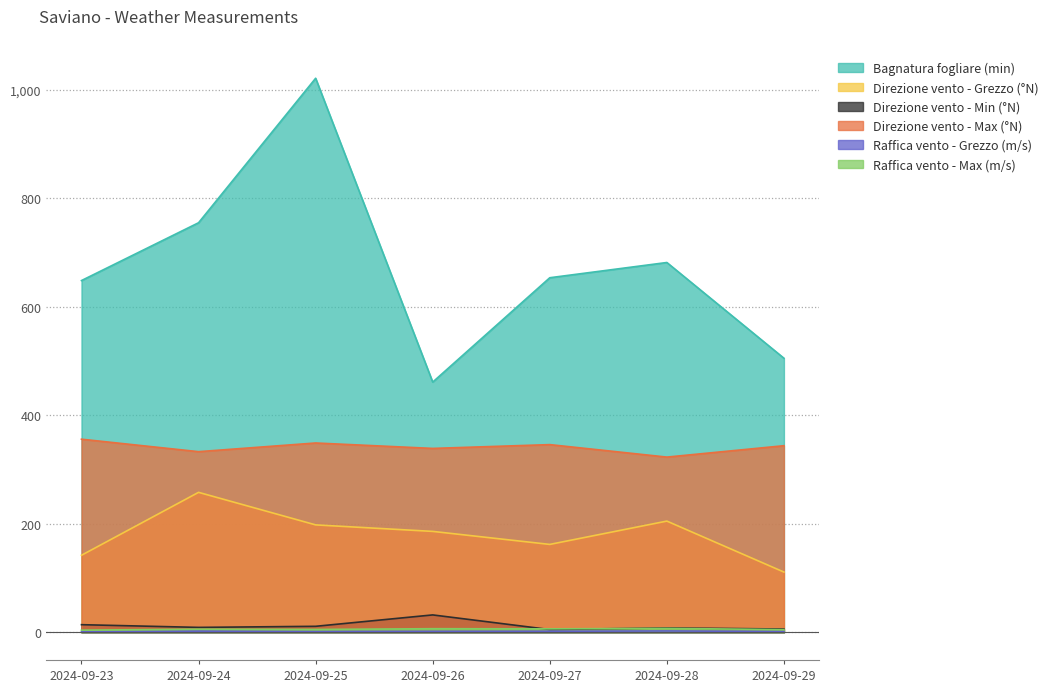

At which label does Direzione vento - Min (°N) first exceed 9?

2024-09-23